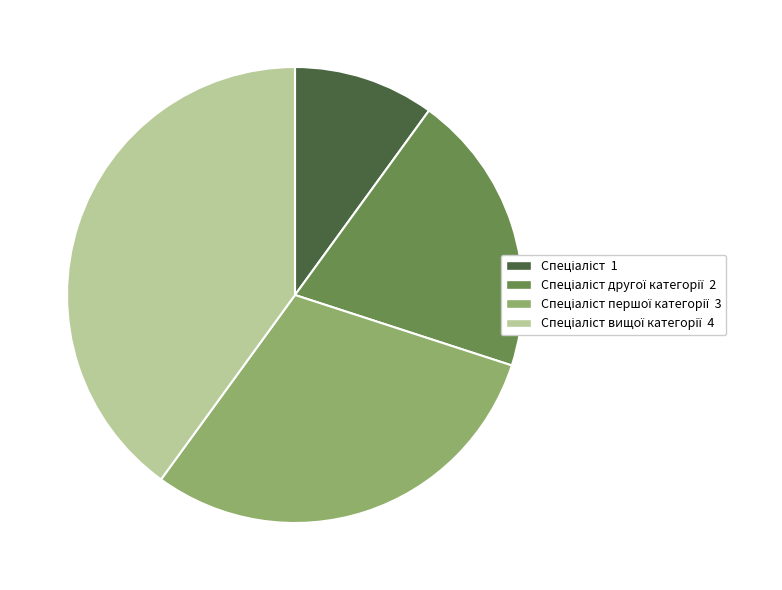

Is there any slice that represents more than half of the pie?

No